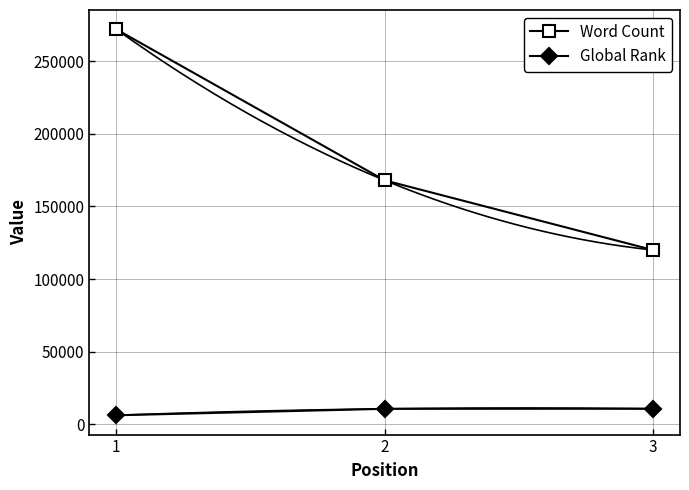

What is the approximate value of Global Rank at 1?

6234